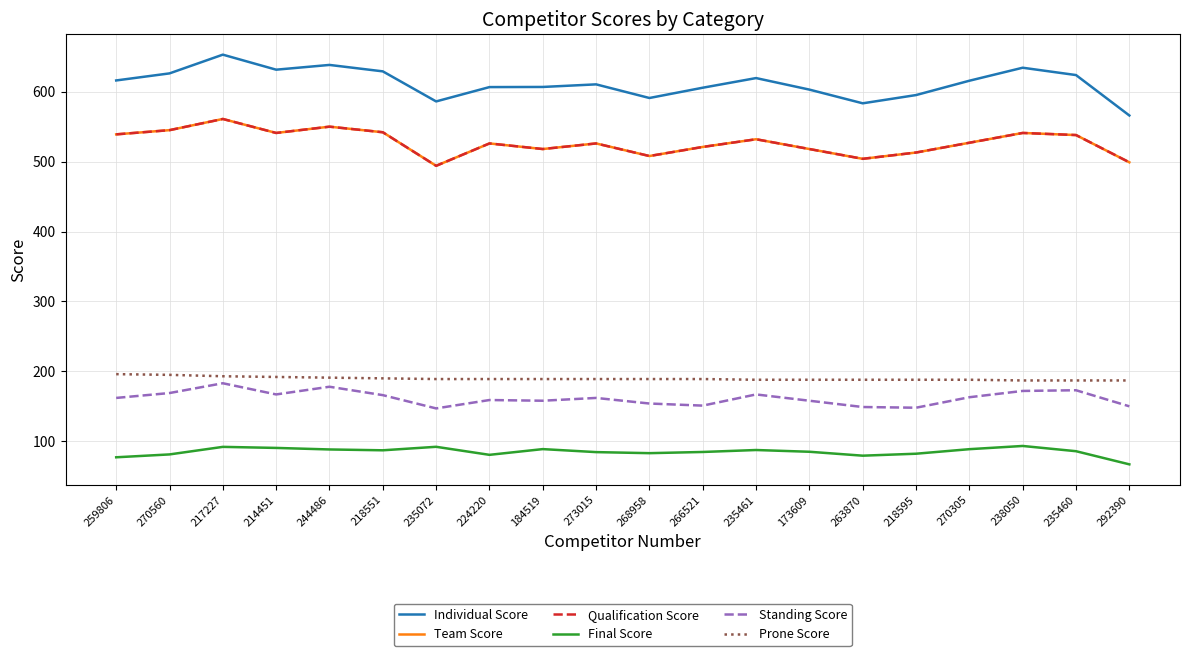

At which category is the sum across all series the highest?

217227